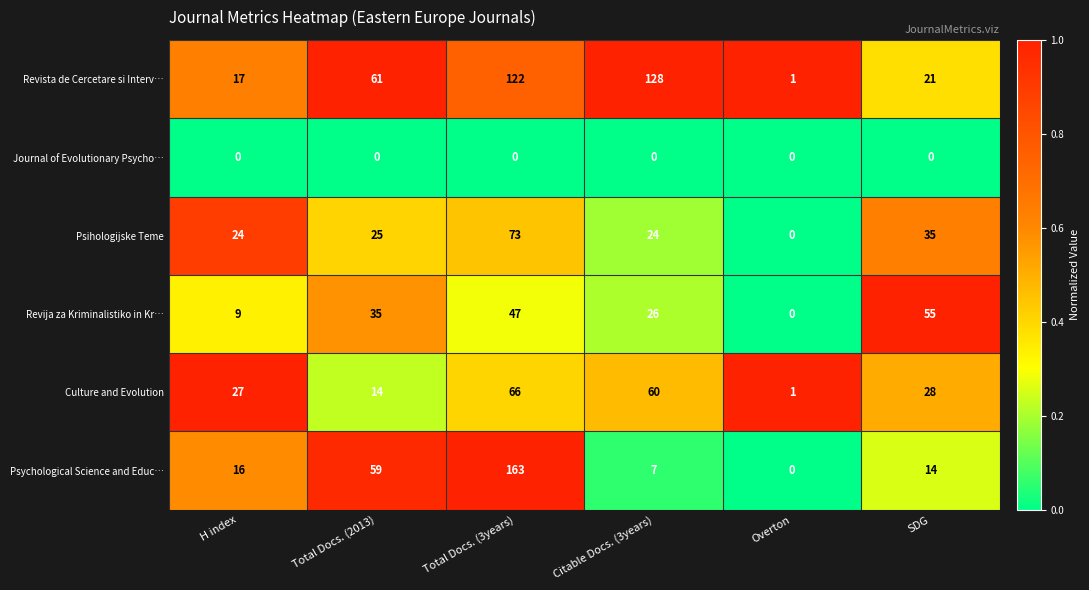

At Citable Docs. (3years), list the series in order from smallest to largest.

Journal of Evolutionary Psycho…, Psychological Science and Educ…, Psihologijske Teme, Revija za Kriminalistiko in Kr…, Culture and Evolution, Revista de Cercetare si Interv…